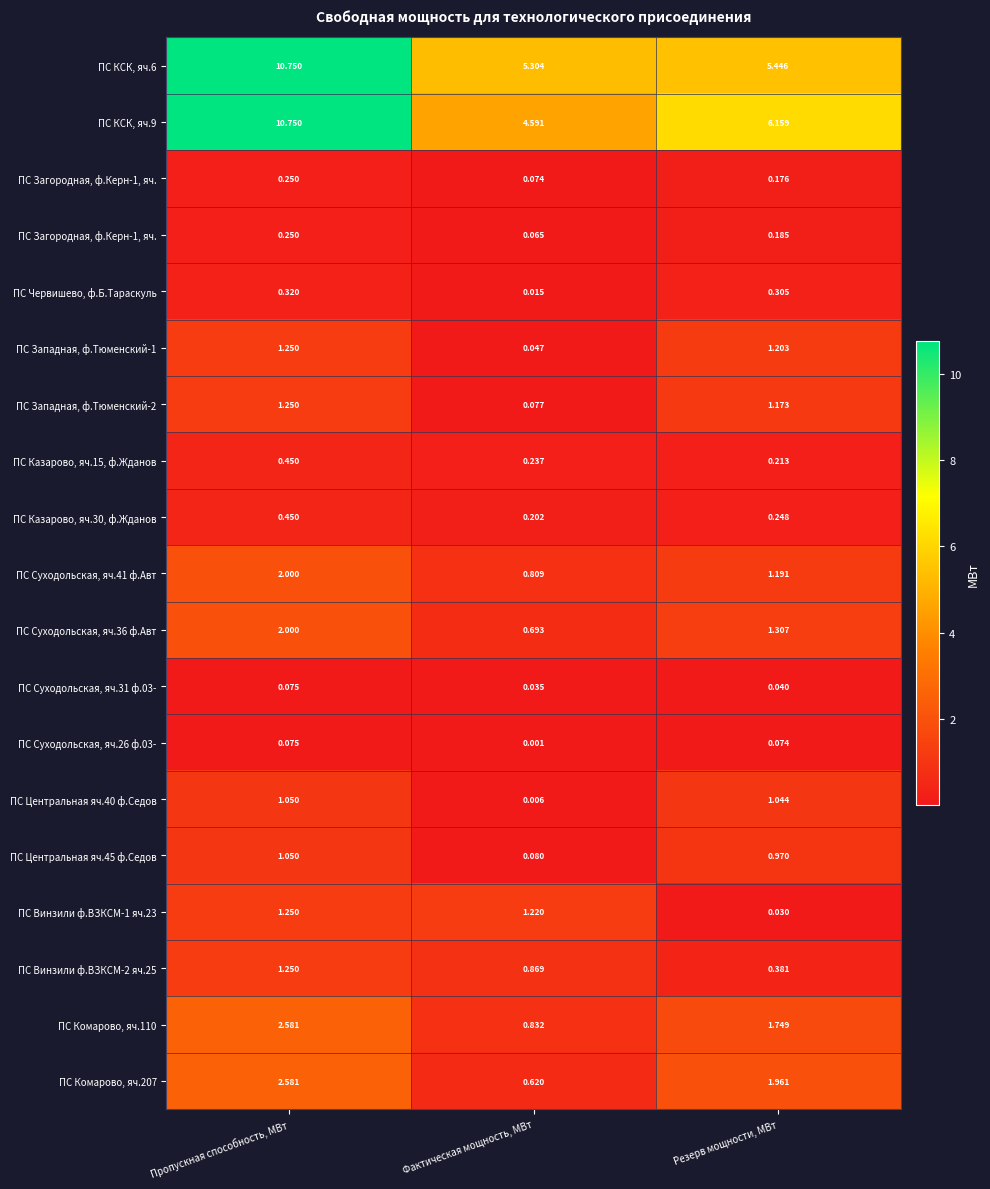

Which category has the highest value across all series?

Пропускная способность, МВт